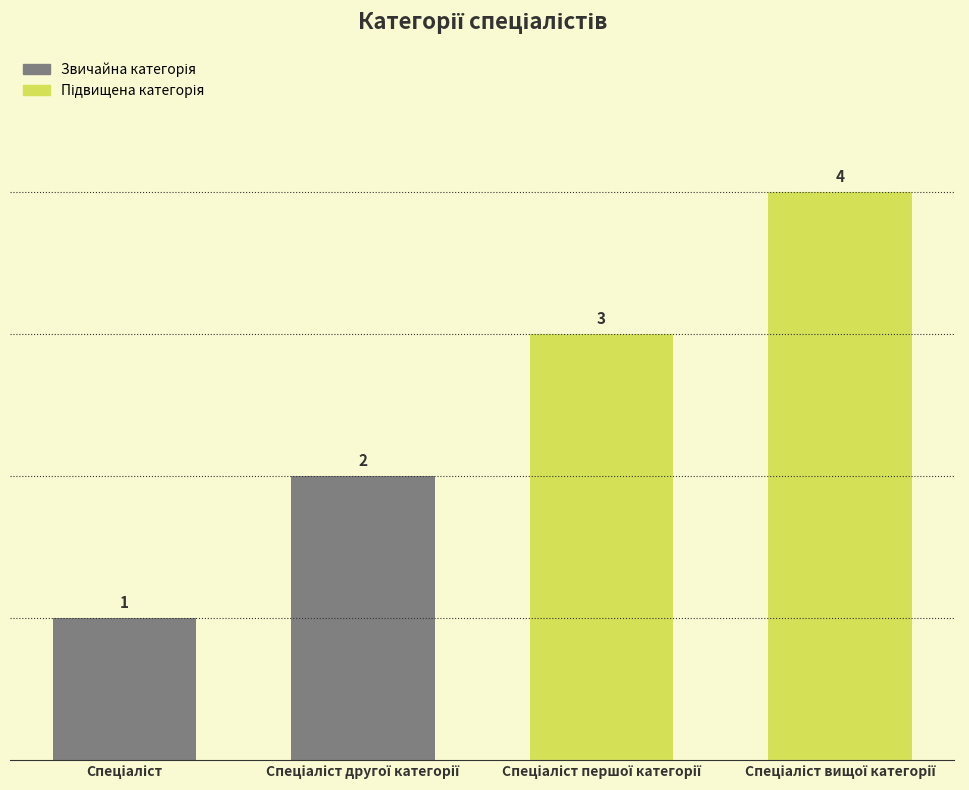

What is the difference between the second highest and second lowest values?

1